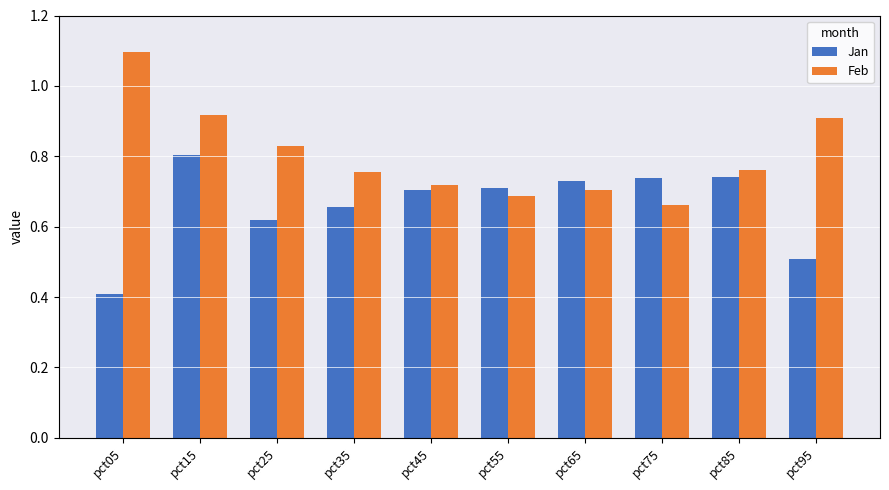

Are the bars horizontal?

No